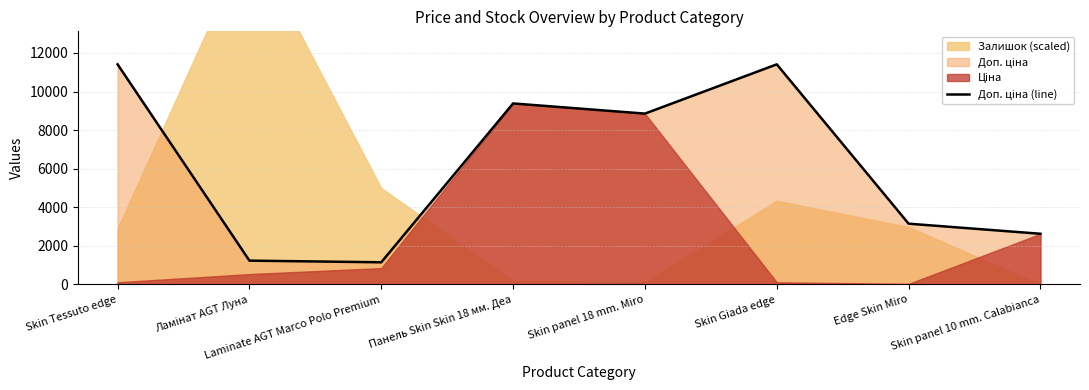

The chart shows a value of 9384.0 at Панель Skin Skin 18 мм. Деа. True or false?

True